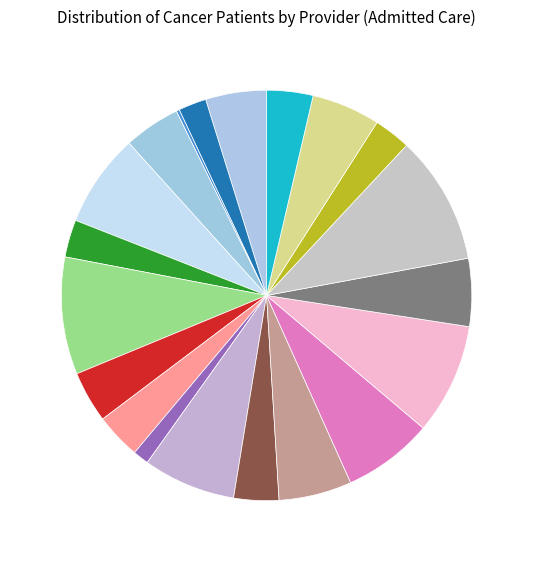

How many slices are in this pie chart?

20